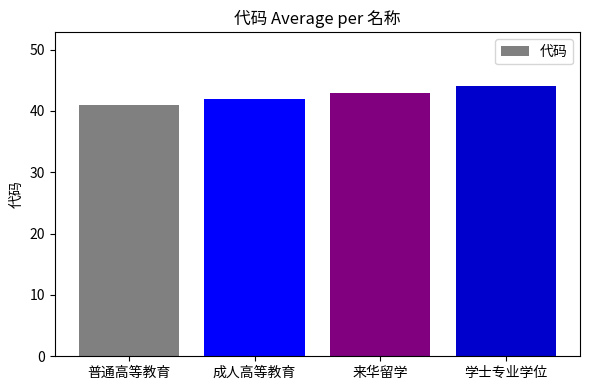

List the labels in order of value, largest first.

学士专业学位, 来华留学, 成人高等教育, 普通高等教育